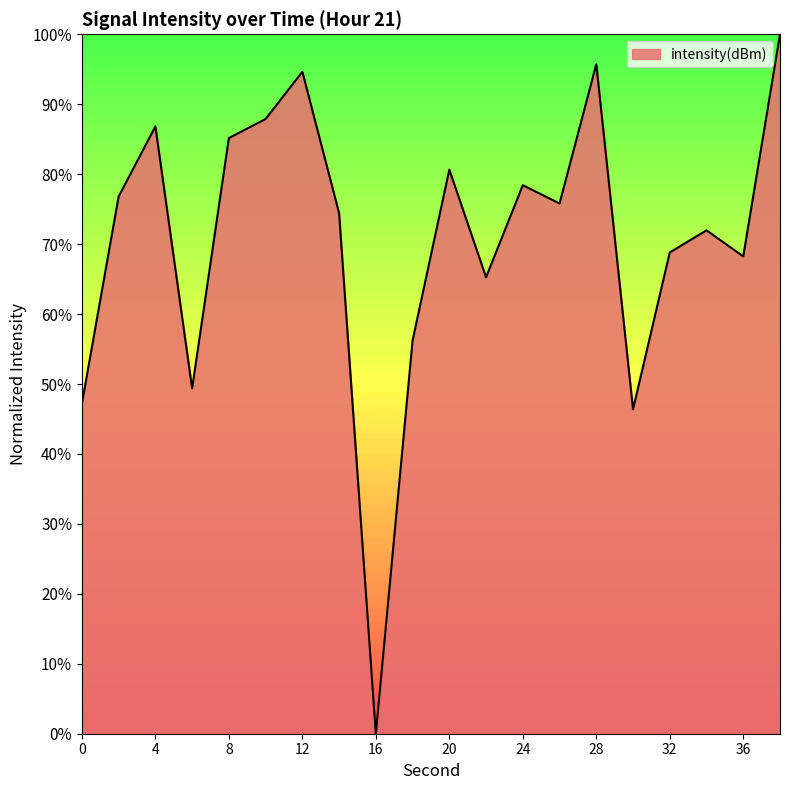

What is the maximum value shown in the chart?

100.0